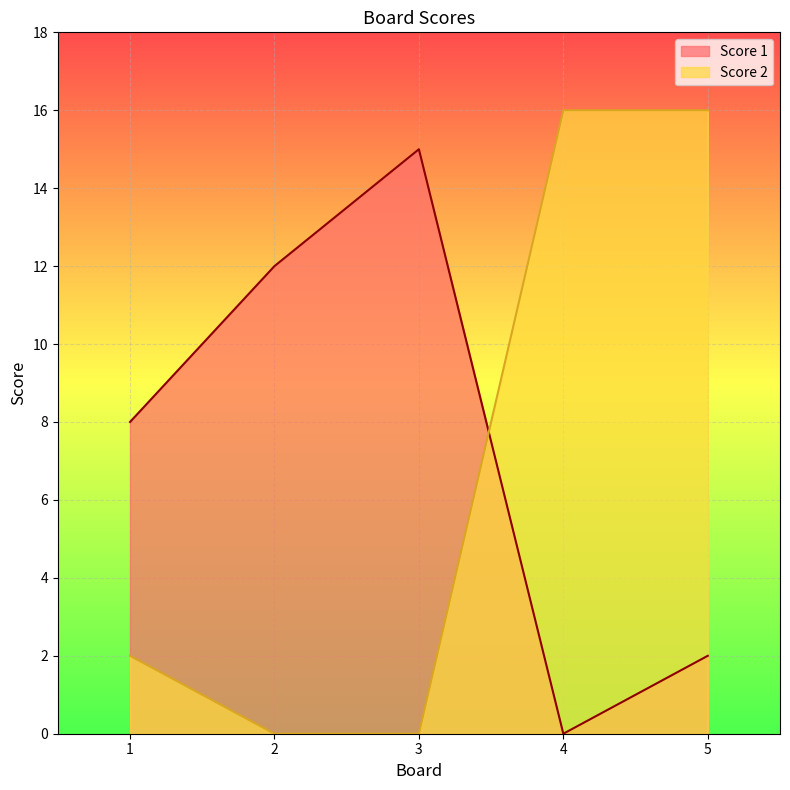

How many data points in Score 2 are less than 2?

2